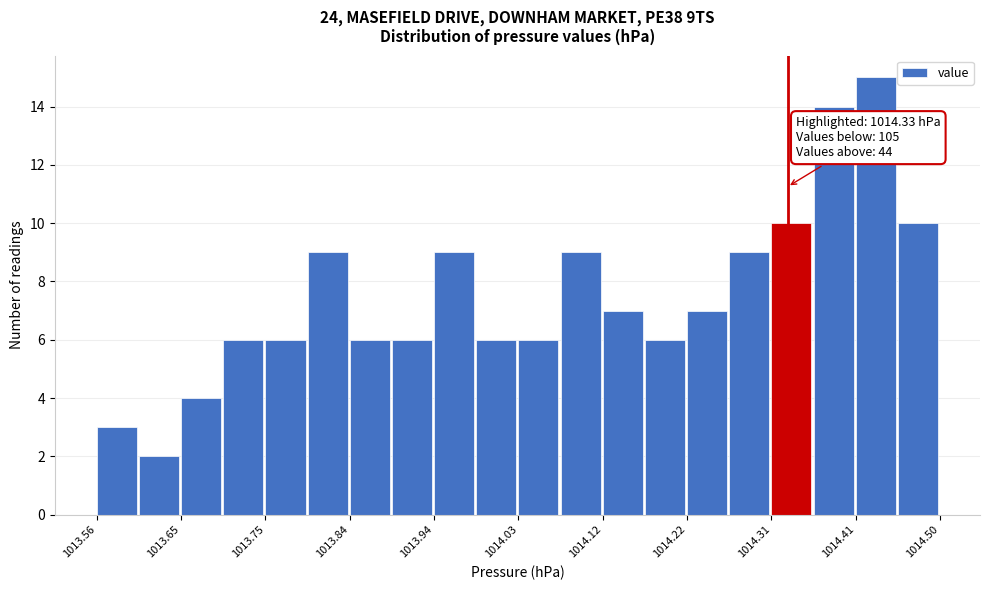

Over which range of the x-axis is the bar tallest?

1014.406 to 1014.453